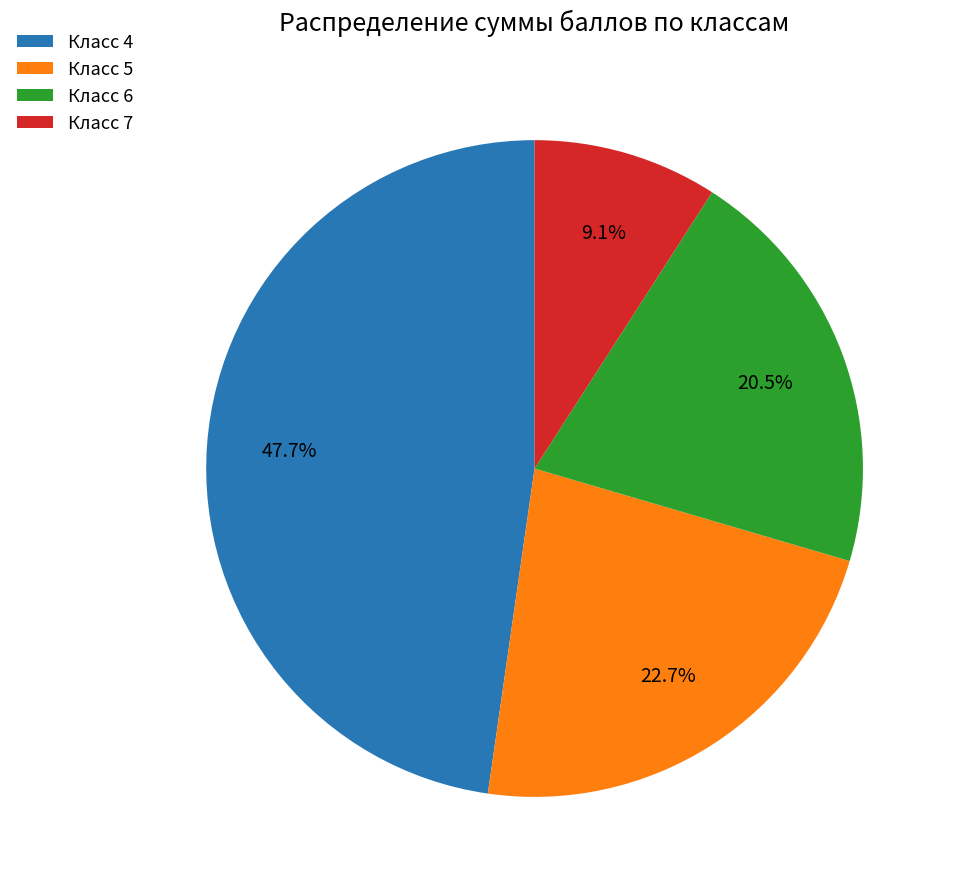

What is the ratio of the value at Класс 7 to the value at Класс 6?

0.4